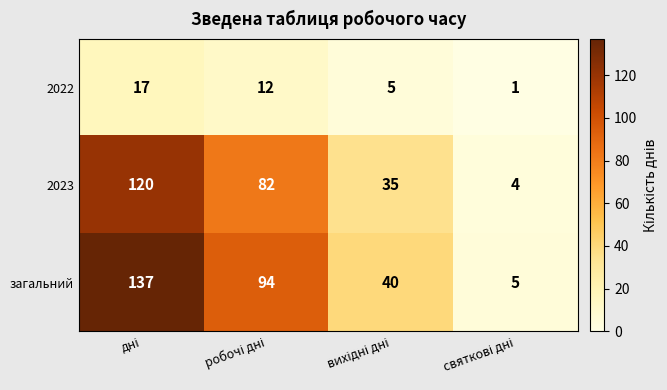

At how many categories does at least one series exceed 20?

3